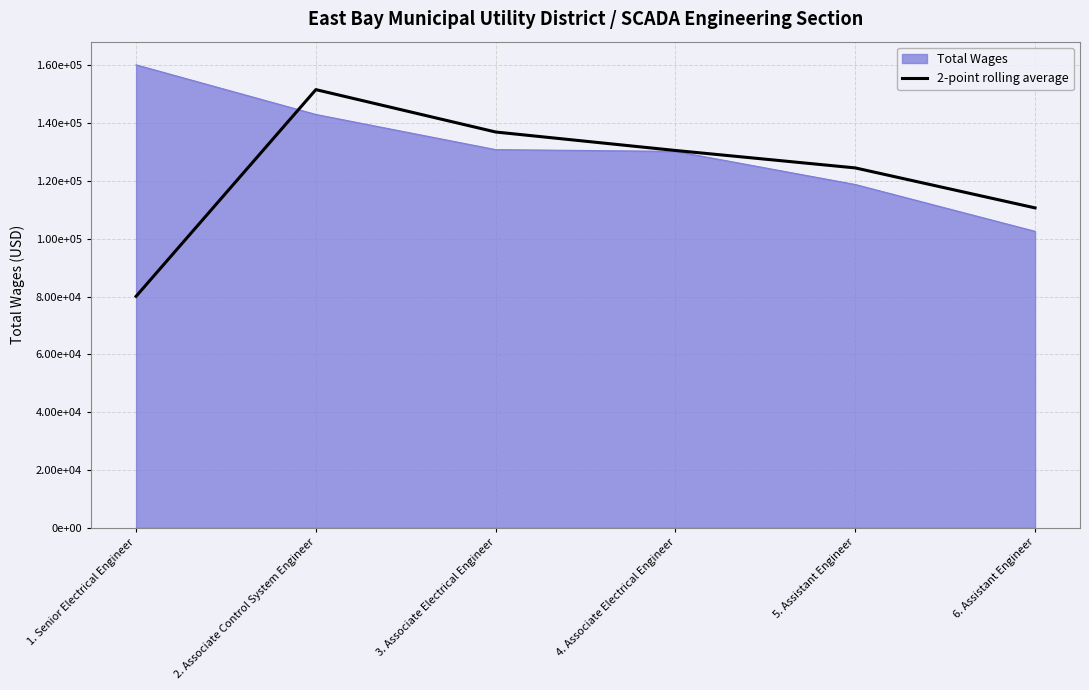

Reading left to right, list all the values displayed in this chart.

80071	151561	136899	130514	124482	110653